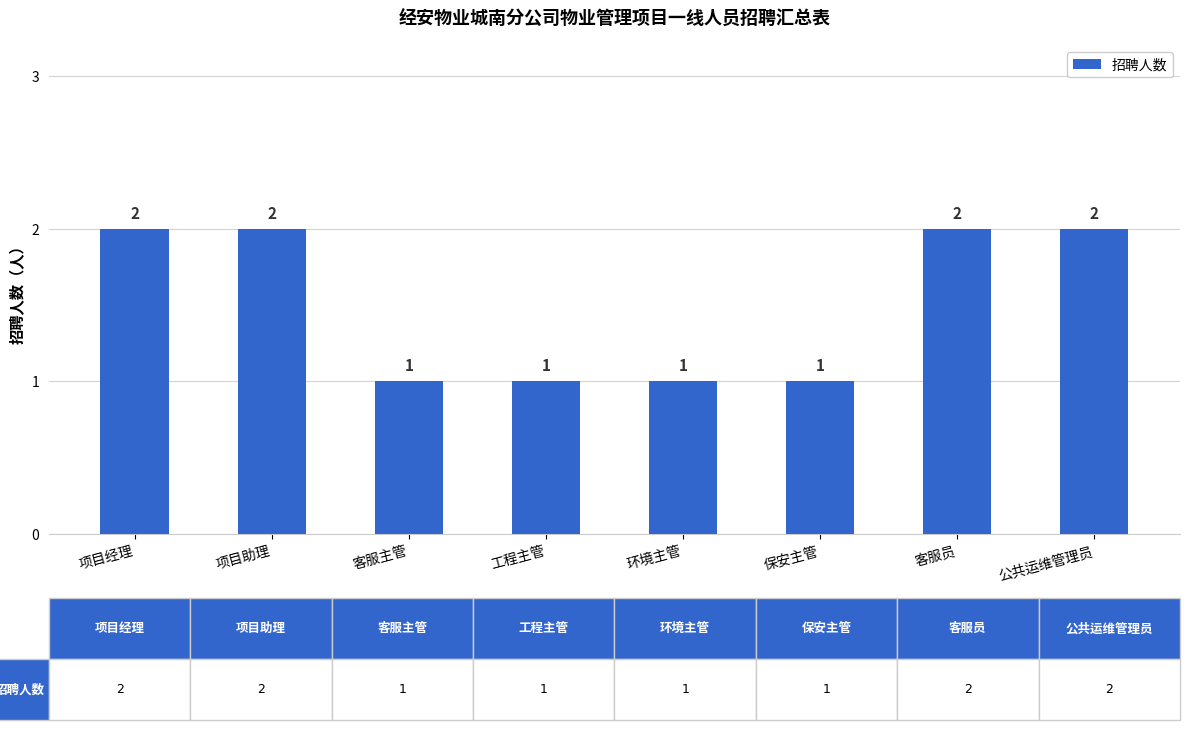

What is the value of the 7th bar from the left?

2